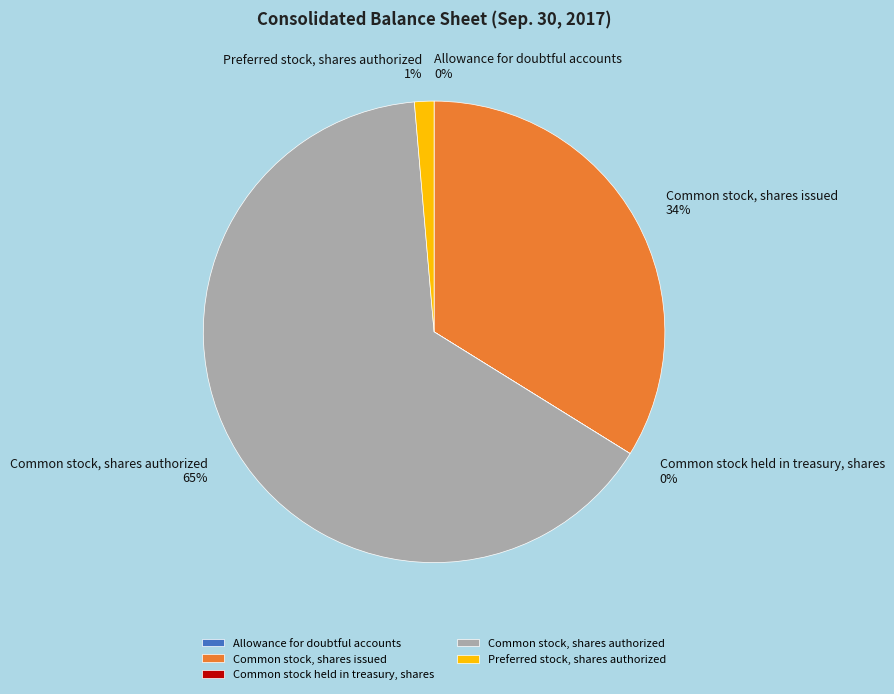

True or false: Preferred stock, shares authorized accounts for 1% of the total.

True